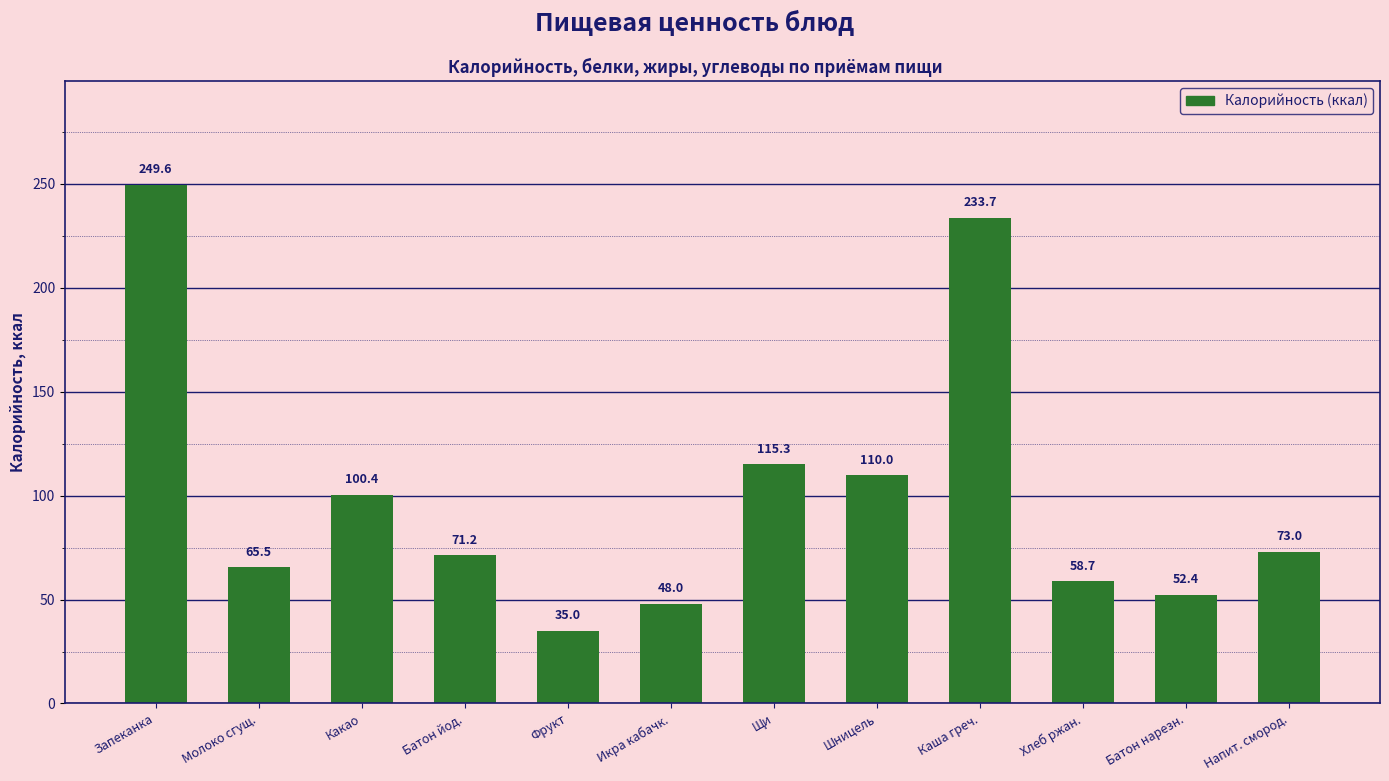

What is the difference between the values at Батон нарезн. and Каша греч.?

181.3